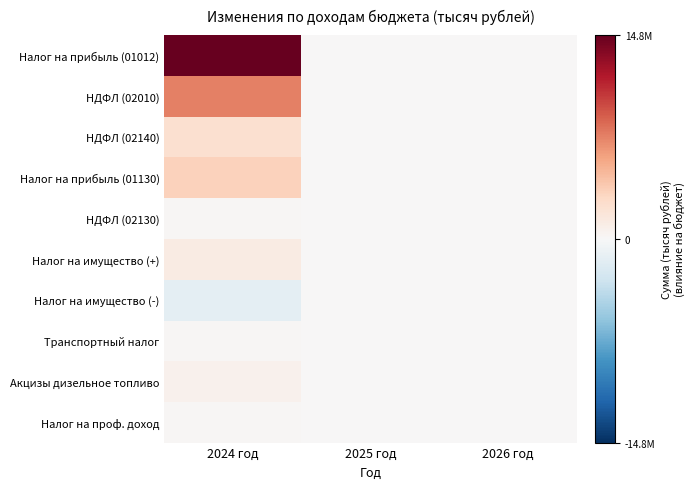

Rank the series by their maximum value, from highest to lowest.

Налог на прибыль (01012), НДФЛ (02010), Налог на прибыль (01130), НДФЛ (02140), Налог на имущество (+), Акцизы дизельное топливо, Налог на проф. доход, НДФЛ (02130), Транспортный налог, Налог на имущество (-)